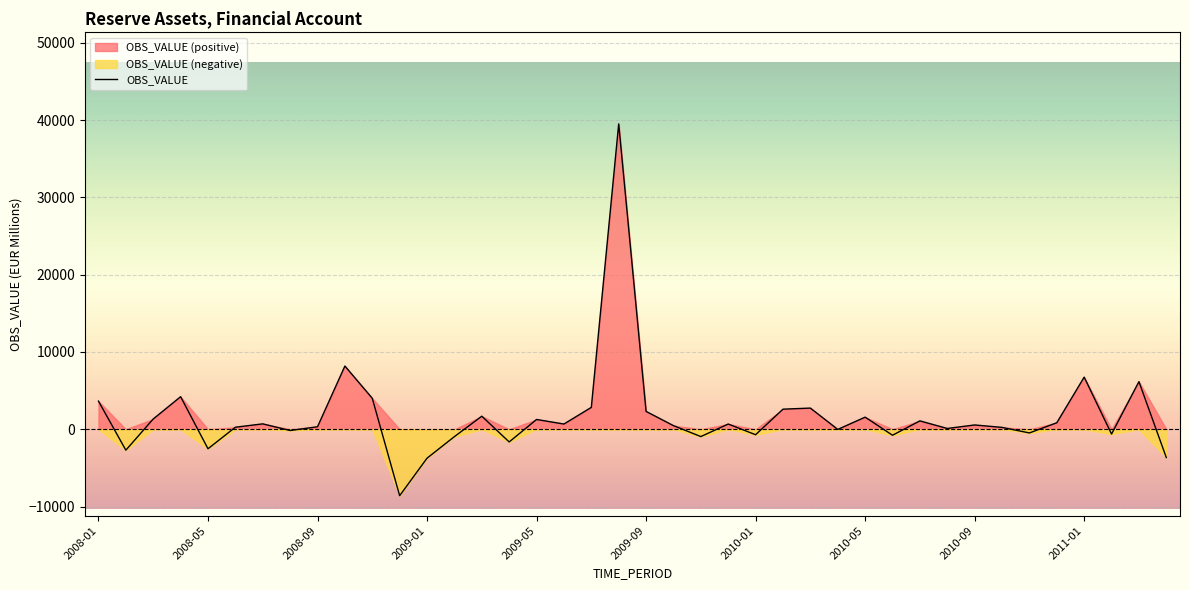

What is the maximum value for OBS_VALUE?

39506.2